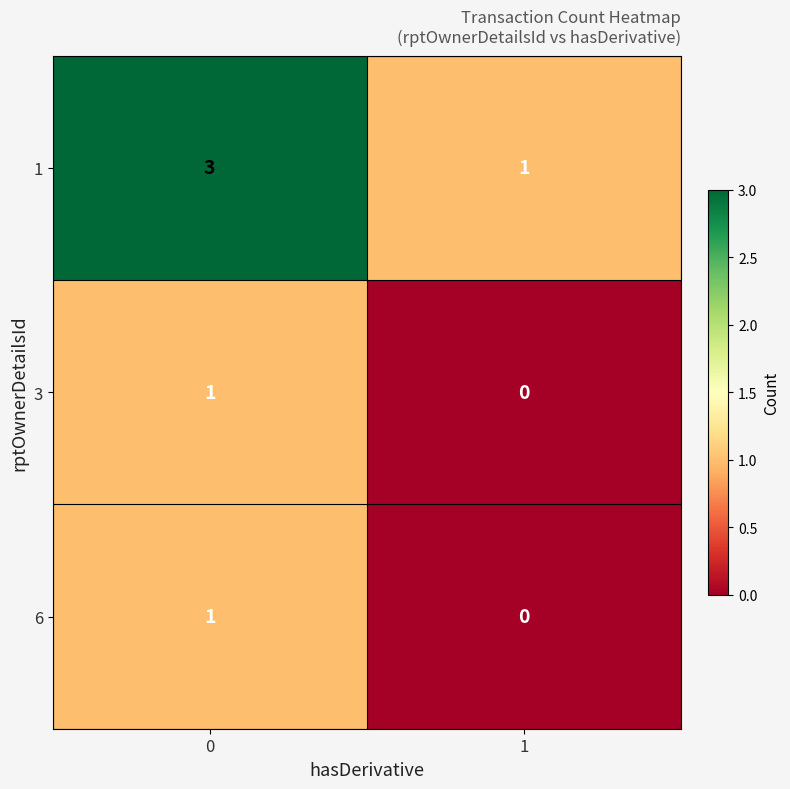

What is the sum of the 1 values at 0 and 1?

4